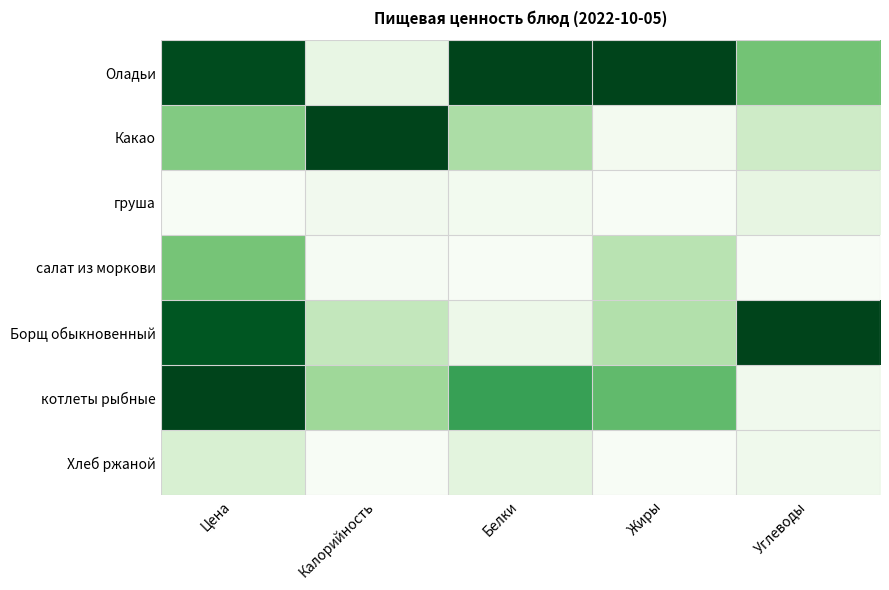

Which series has the largest total across all categories?

Оладьи